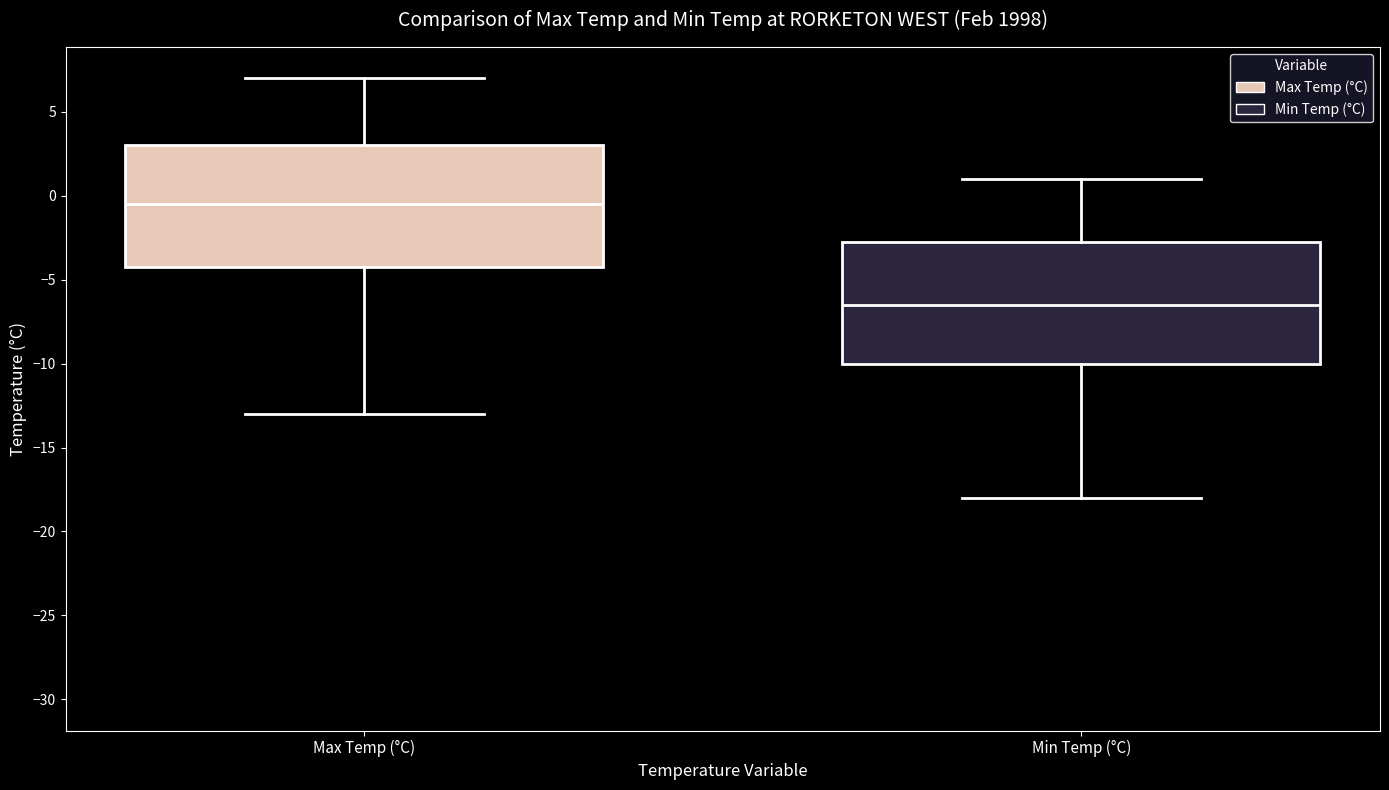

Reading left to right, transcribe this box plot: for each box, give where its median line is, the range the box spans, and where its two whiskers end, as read against the y-axis. The values are not printed on the chart, so give them approximately, as read against the axis.

Max Temp (°C): median -0.5, box -4.0 to 3.0, whiskers -13.0 to 7.0
Min Temp (°C): median -6.5, box -10.0 to -2.5, whiskers -18.0 to 1.0